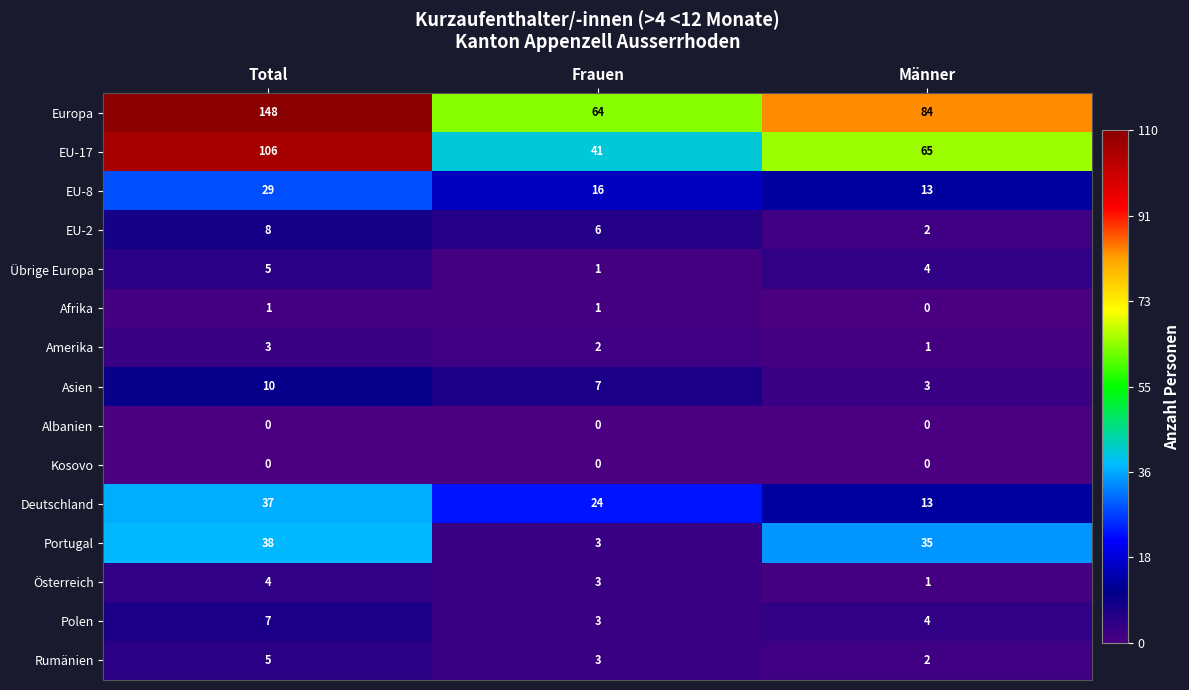

At how many categories does at least one series exceed 109?

1